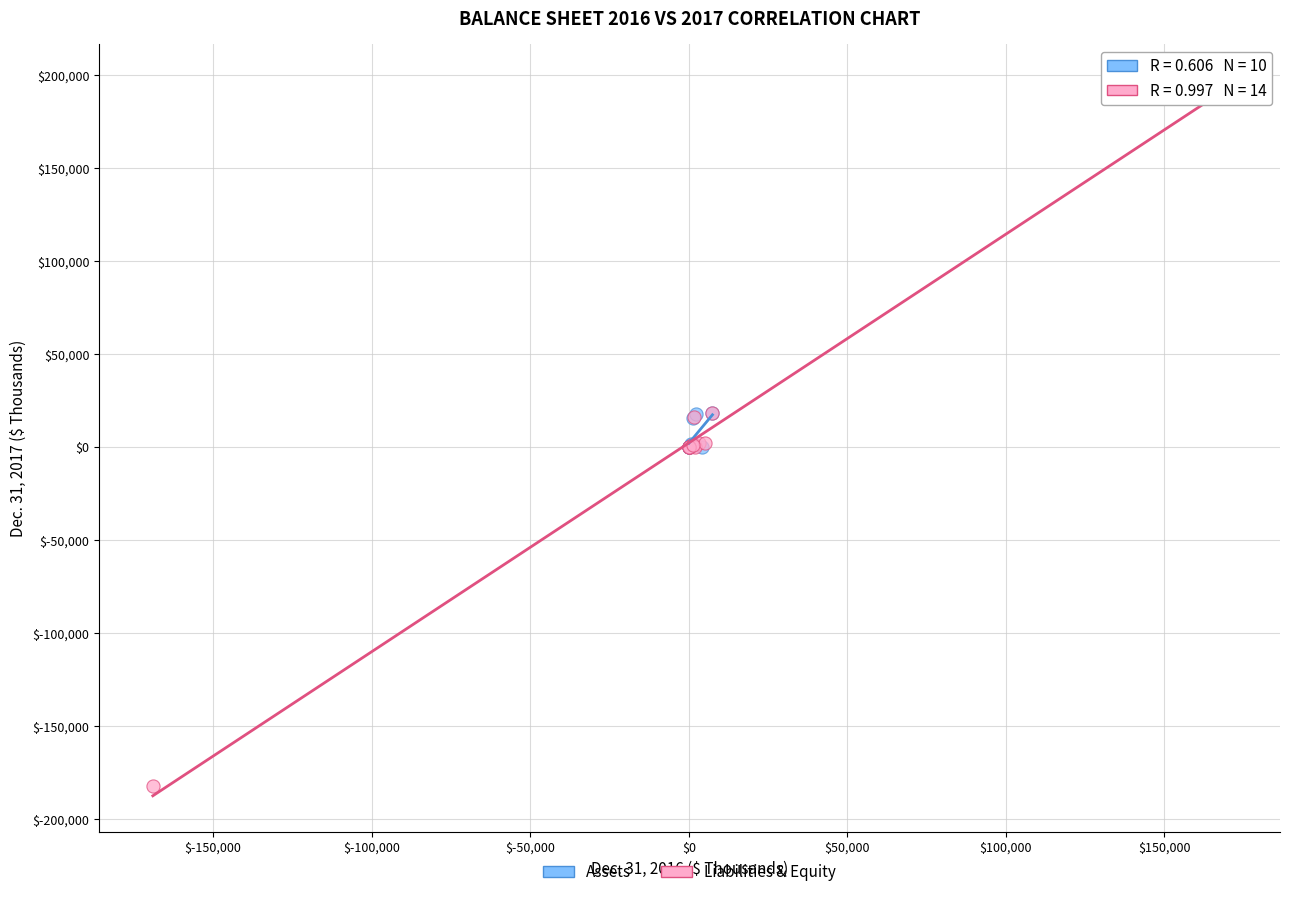

What are all the series names shown in the legend?

Assets, Liabilities & Equity